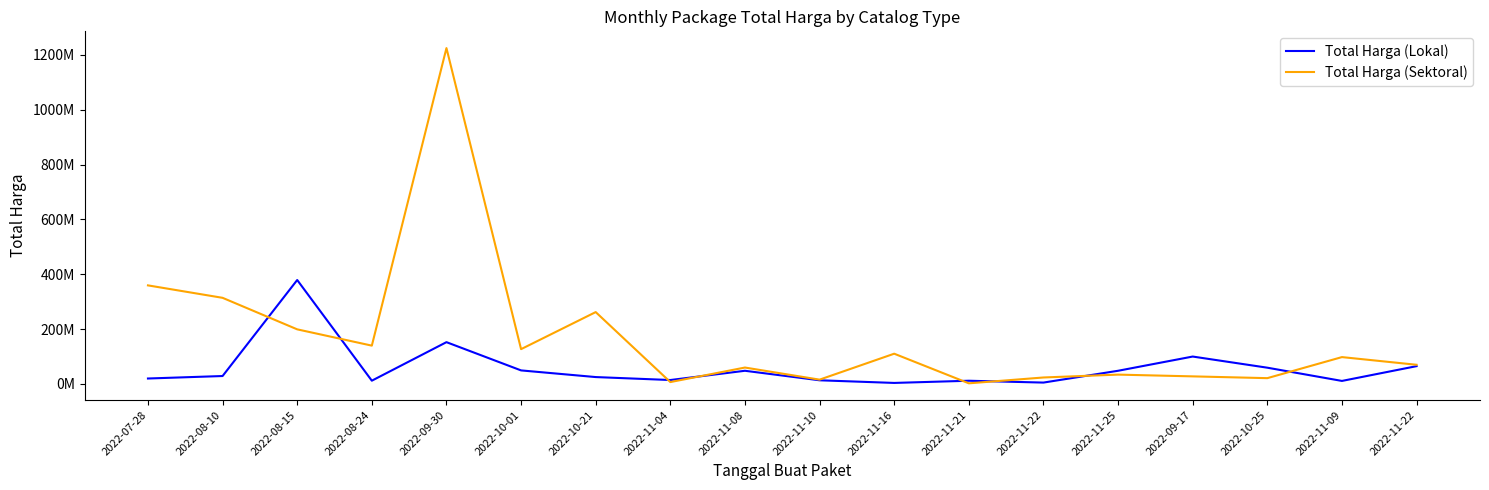

What is the label of the 10th point from the right?

2022-11-08